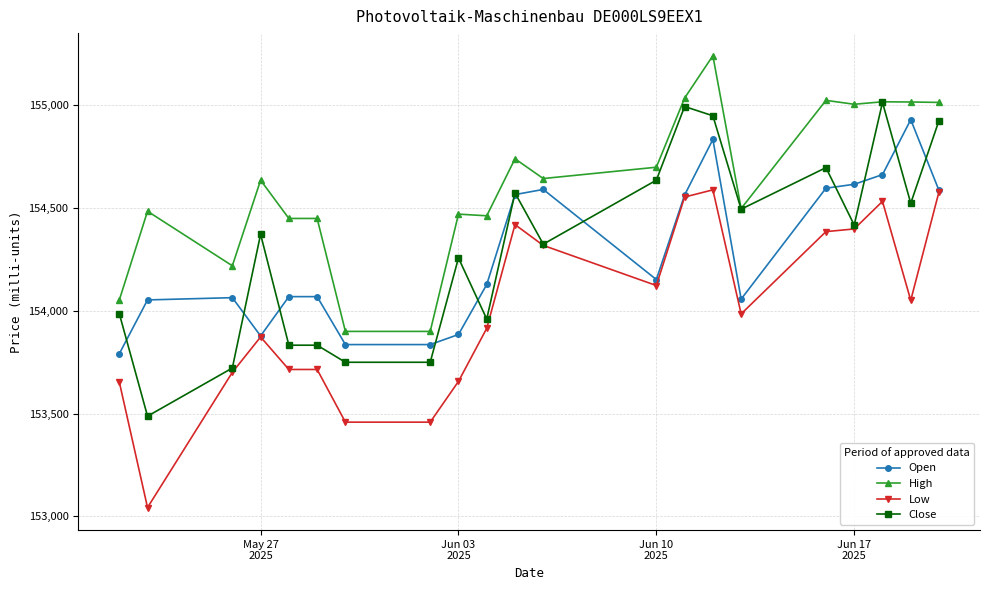

At how many categories does at least one series exceed 153668?

21